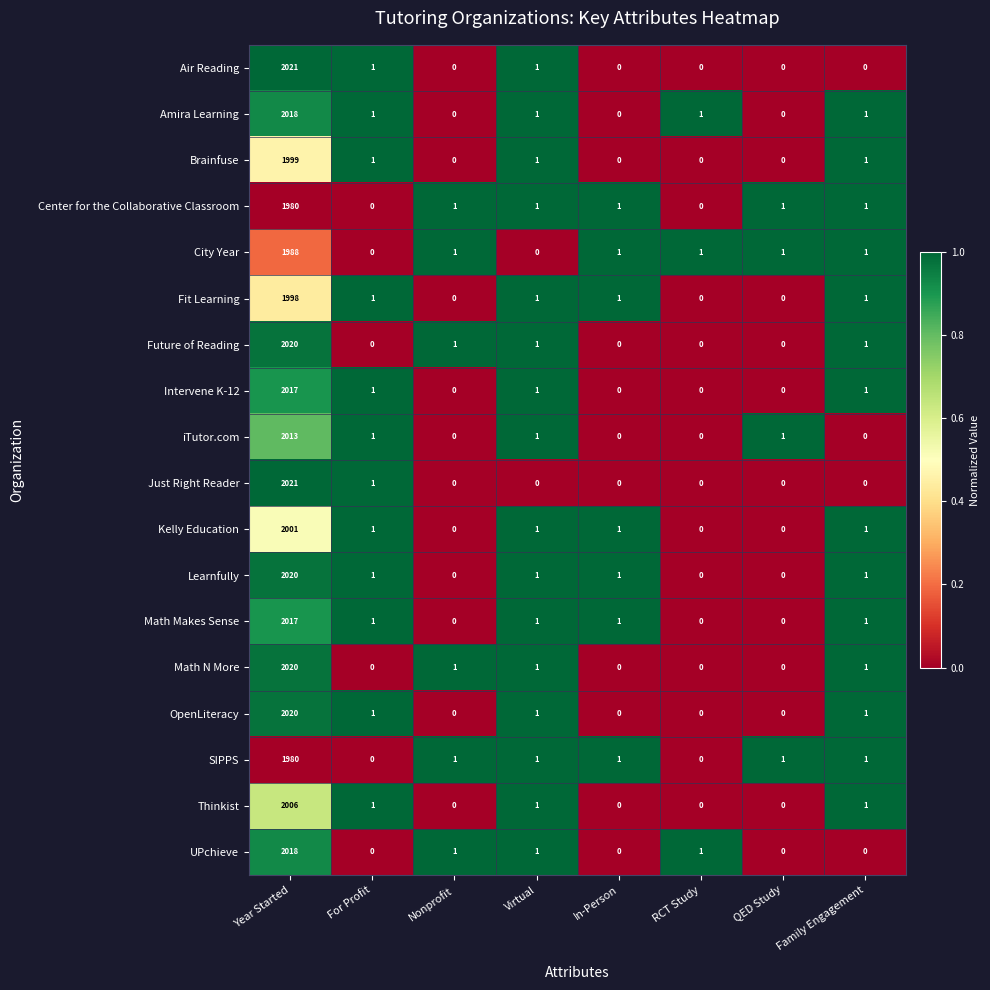

The value of Intervene K-12 at Family Engagement is 1. True or false?

True